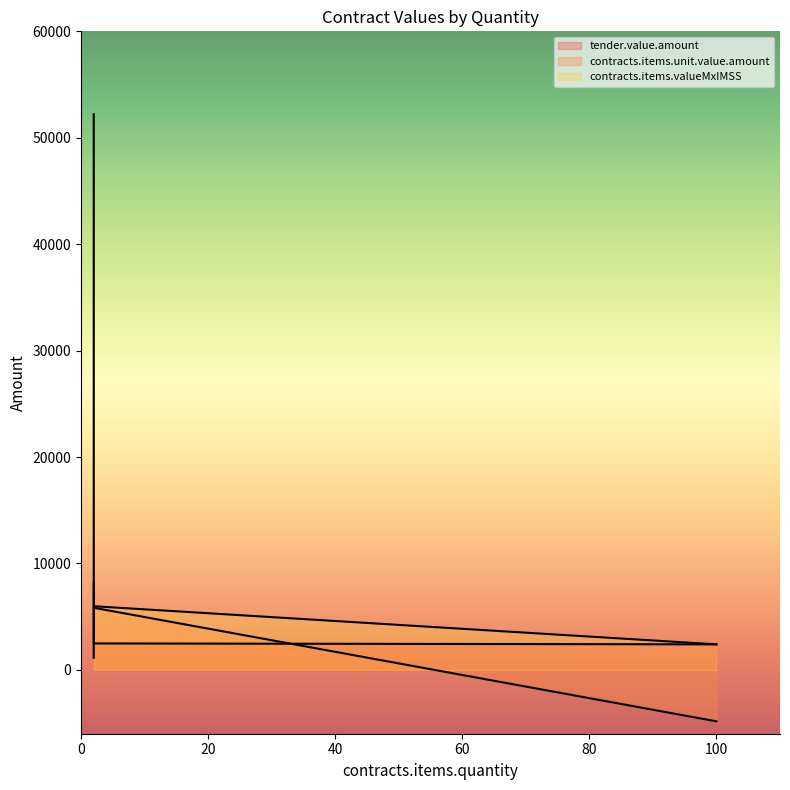

Between 100 and 2, which is larger?

2